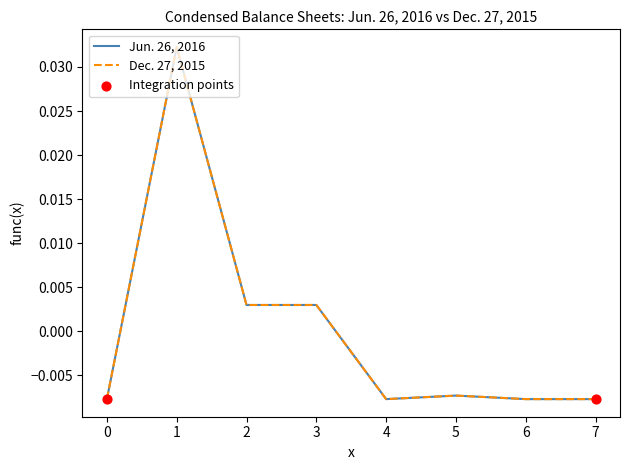

Rank the series at 1 from highest to lowest value.

Jun. 26, 2016, Dec. 27, 2015